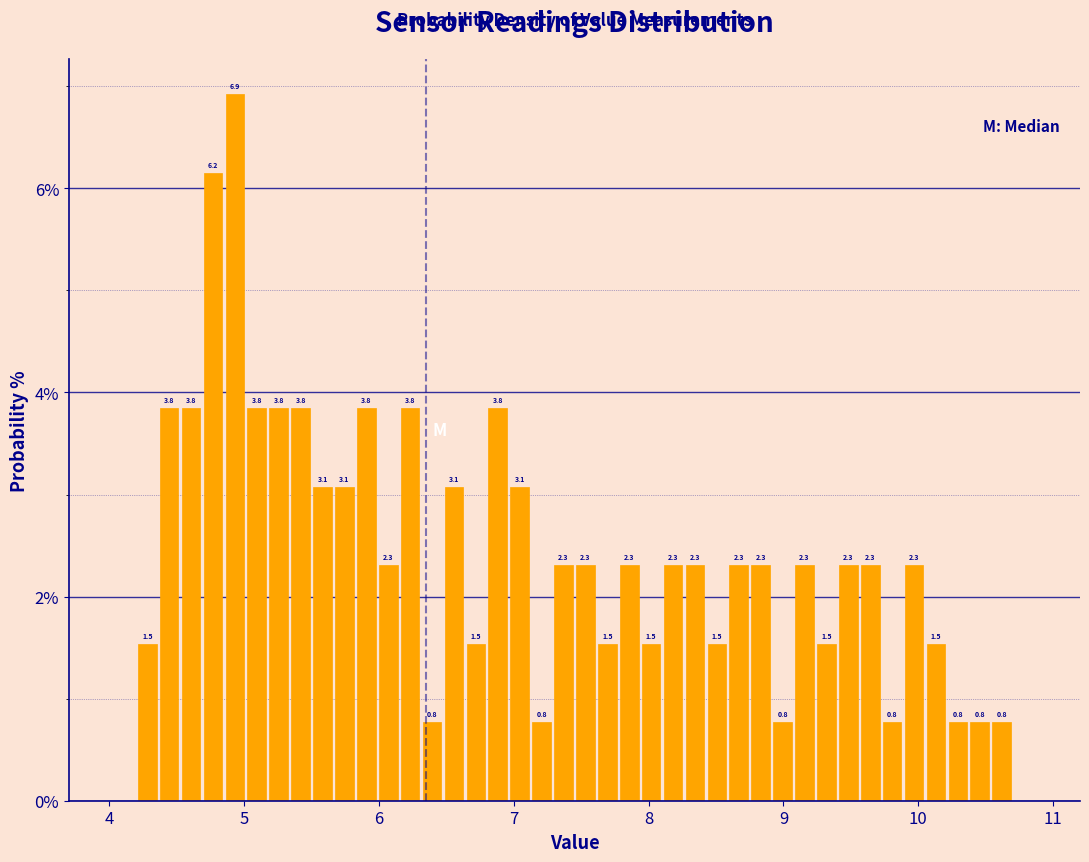

Around what value on the x-axis is the tallest bar? Give the approximate position of its centre, as read against the axis.

4.9